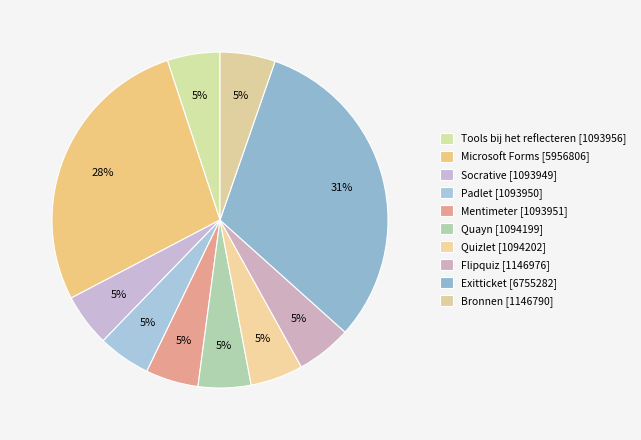

Count the number of slices in the pie.

10